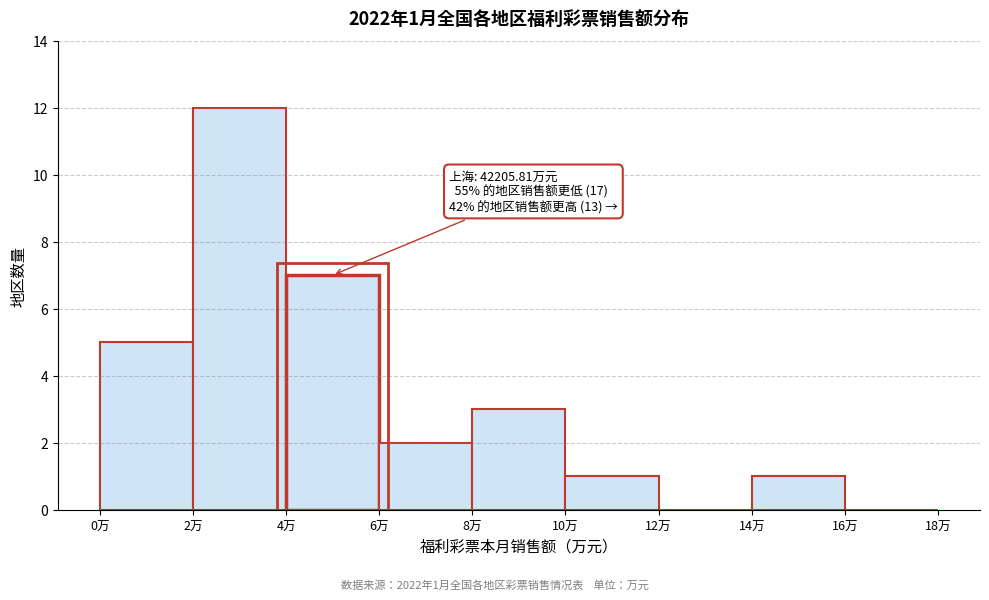

Reading right to left, transcribe all the data shown in this chart.

16万=0	14万=1	12万=0	10万=1	8万=3	6万=2	4万=7	2万=12	0万=5